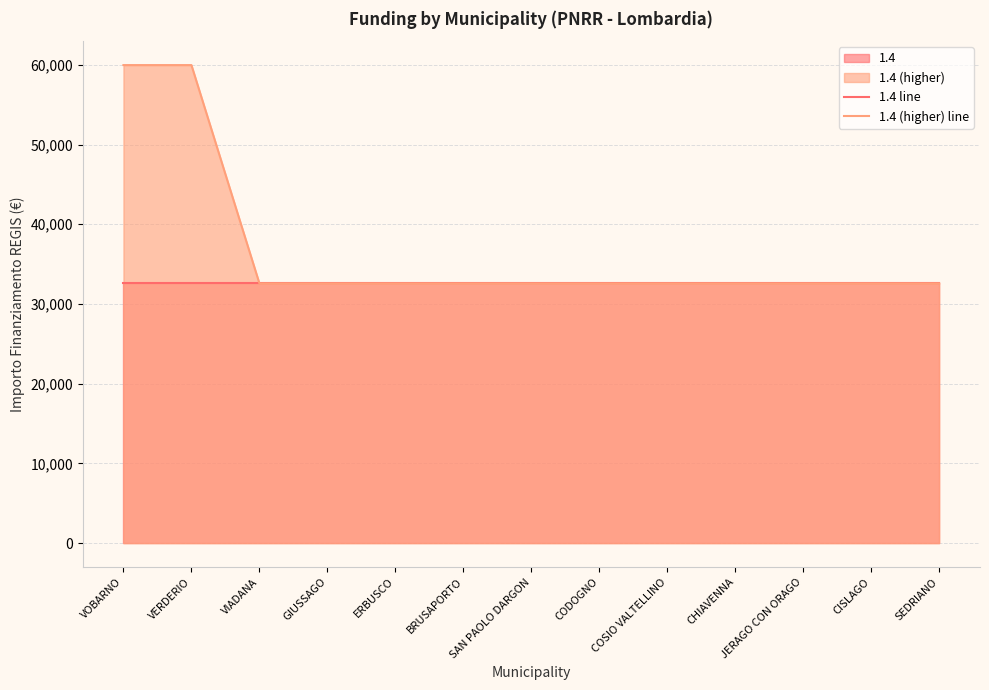

Does the chart display data point markers on the line(s)?

No